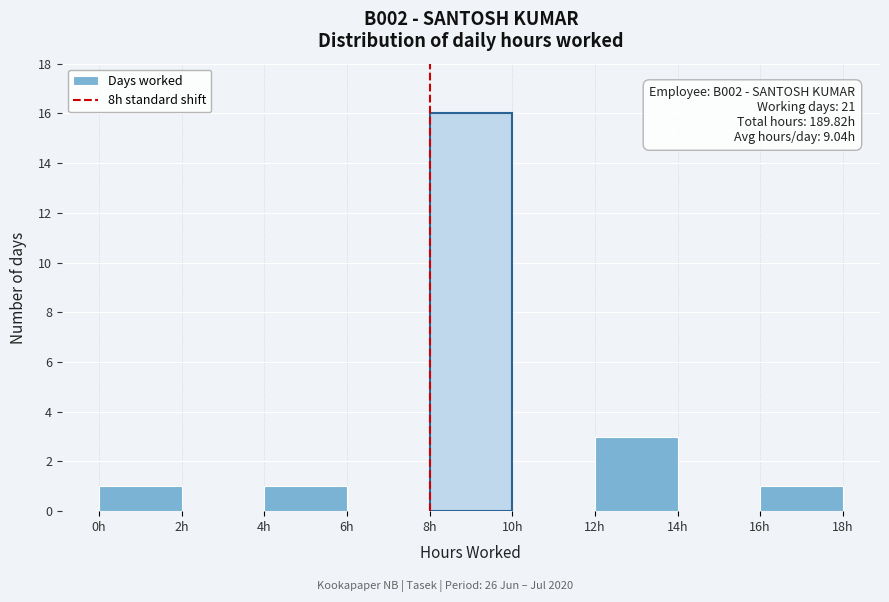

Which range on the x-axis has the tallest bar?

8 to 10